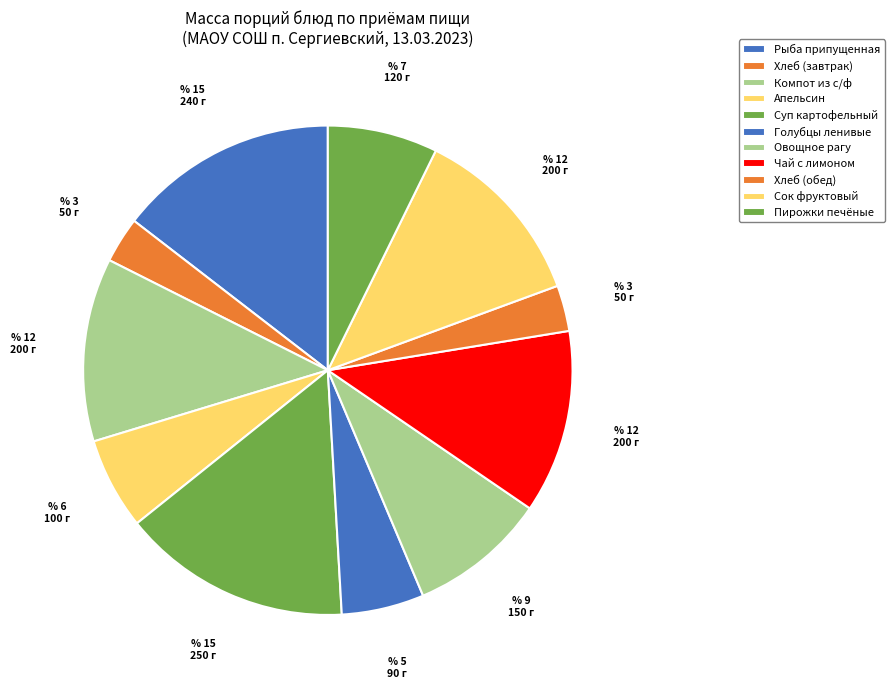

To the nearest percent, what is the average slice percentage?

9%